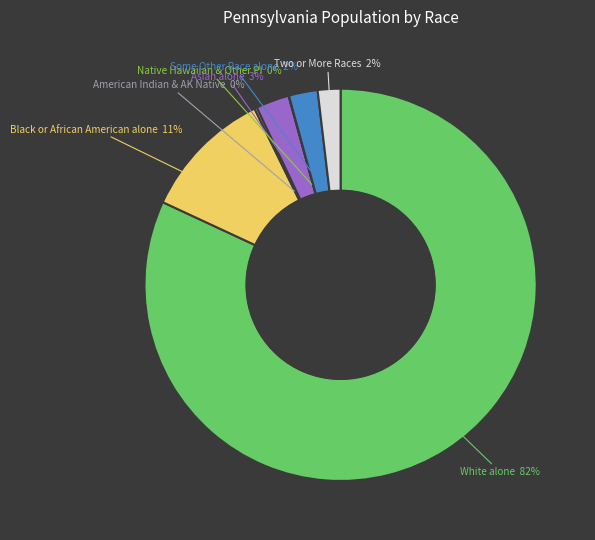

The White alone slice represents 89% of the pie. True or false?

False